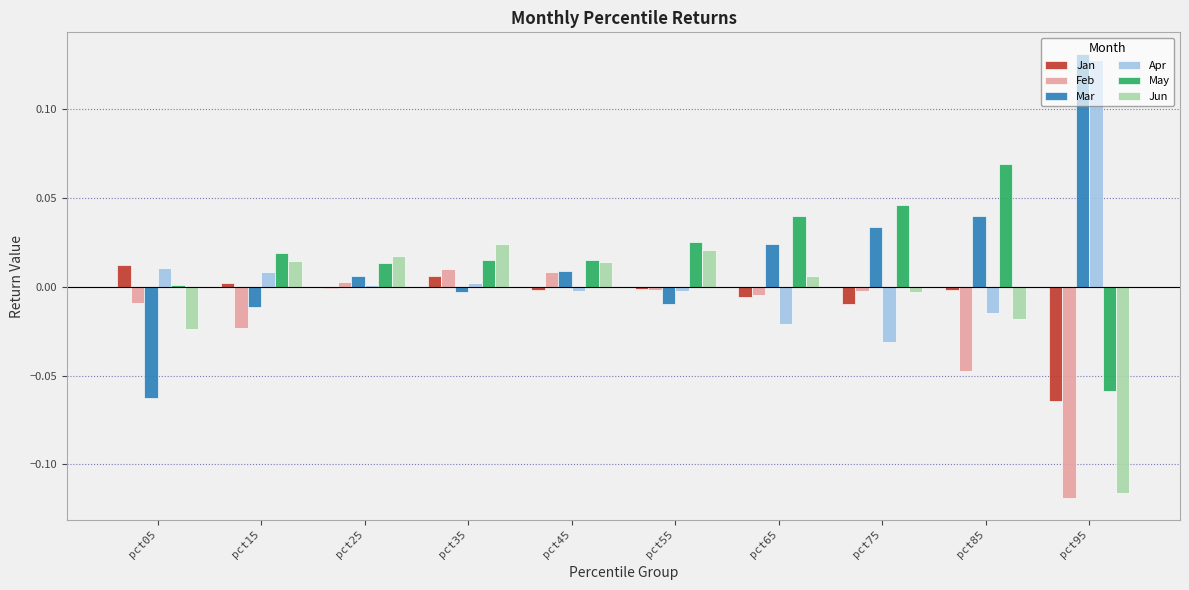

Is it true that Apr equals 0.0 at pct15?

True